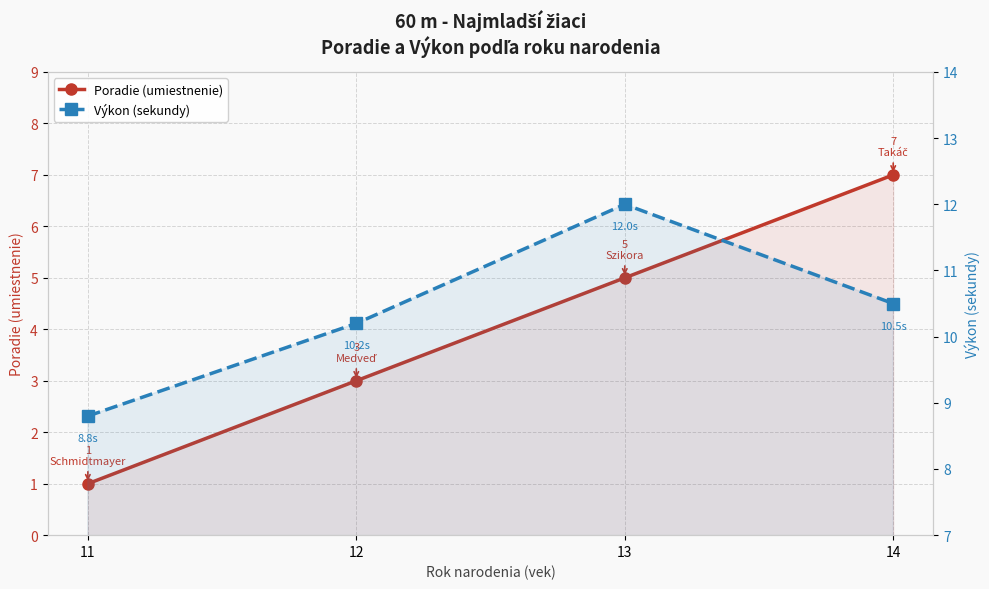

Rank the categories by Poradie (umiestnenie) value from highest to lowest.

14, 13, 12, 11